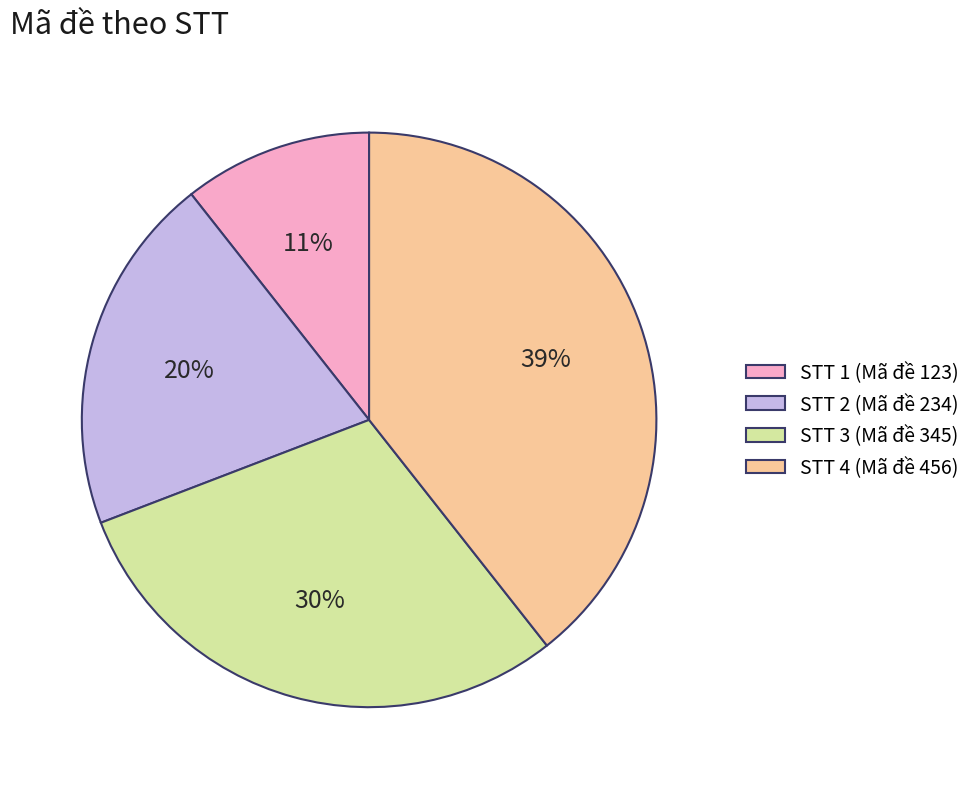

To the nearest percent, what percentage of the pie is STT 1 (Mã đề 123)?

11%